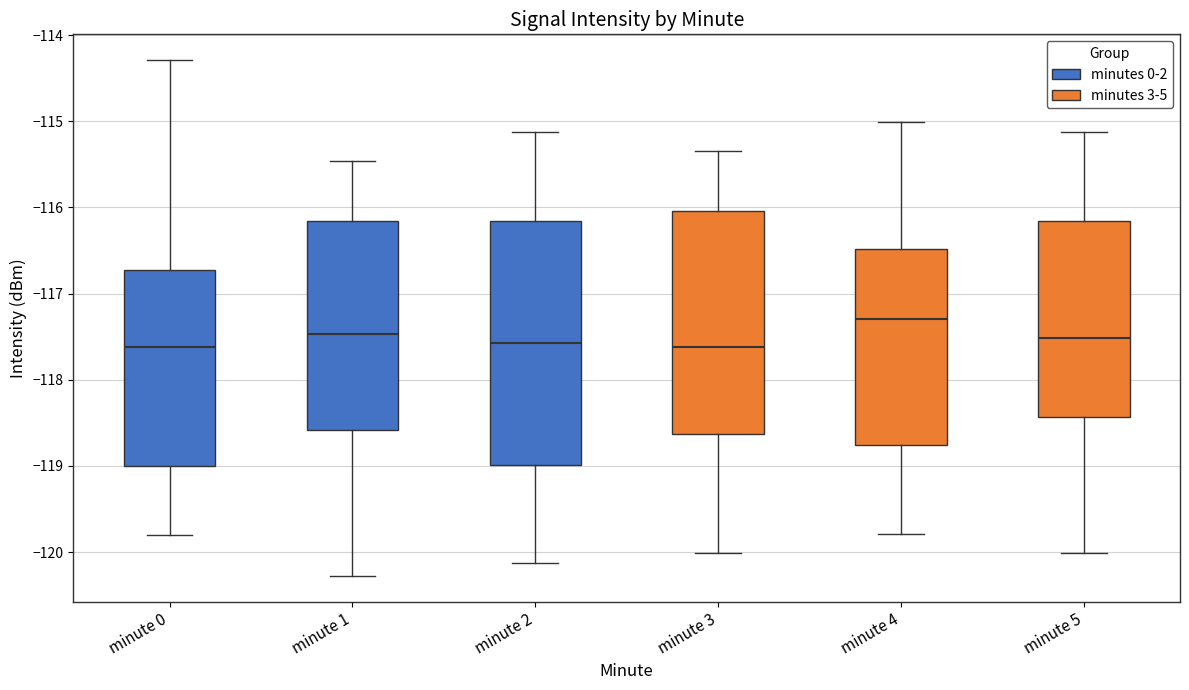

Reading left to right, read every box against the y-axis: the position of its median line, the range the box covers, and the ends of its whiskers. The values are not printed on the chart, so give them approximately, as read against the axis.

minute 0: median -117.6, box -119.0 to -116.7, whiskers -119.8 to -114.3
minute 1: median -117.5, box -118.6 to -116.2, whiskers -120.3 to -115.5
minute 2: median -117.6, box -119.0 to -116.2, whiskers -120.1 to -115.1
minute 3: median -117.6, box -118.6 to -116.0, whiskers -120.0 to -115.3
minute 4: median -117.3, box -118.8 to -116.5, whiskers -119.8 to -115.0
minute 5: median -117.5, box -118.4 to -116.2, whiskers -120.0 to -115.1